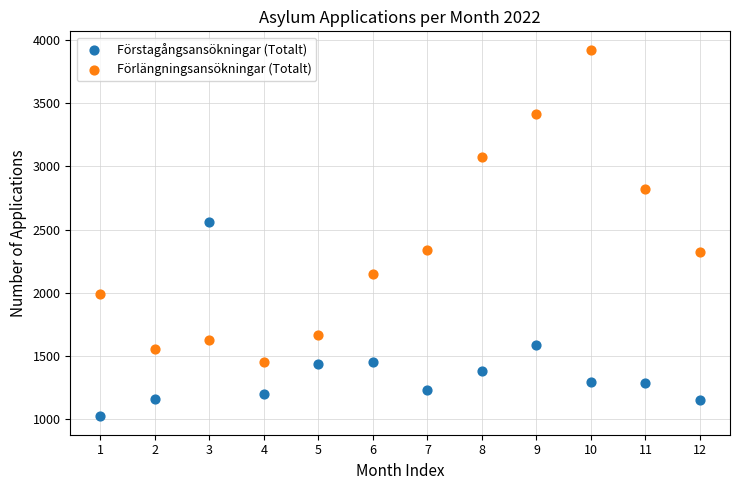

Which series reaches the minimum Y coordinate?

Förstagångsansökningar (Totalt)